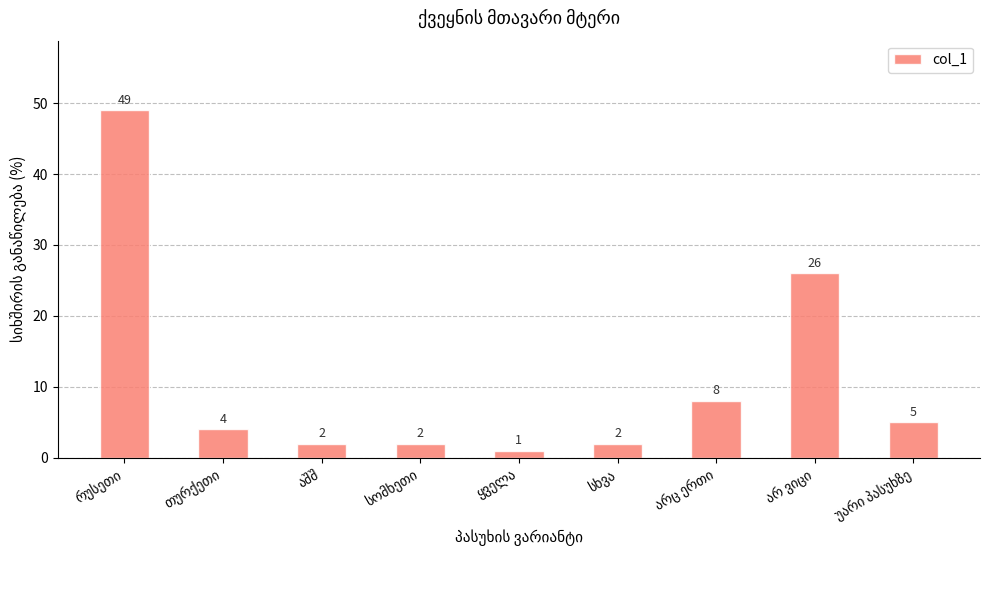

What is the value of the 4th bar from the left?

2